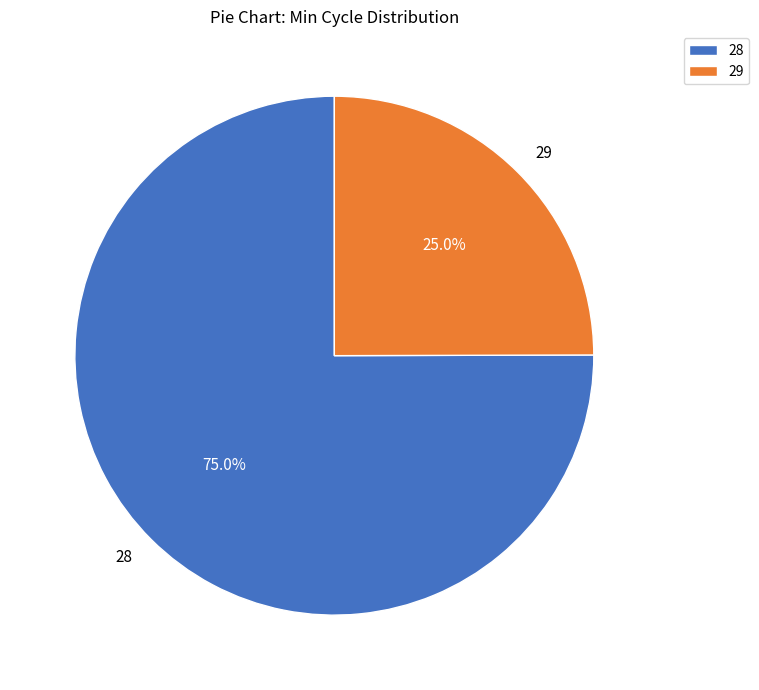

Rank the categories by value from highest to lowest.

28, 29